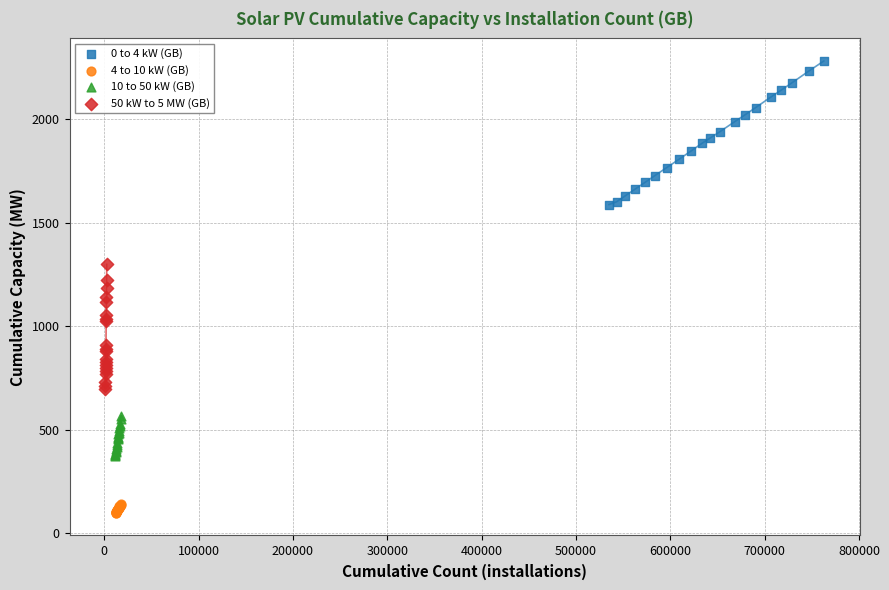

Which series contains the lowest Y value?

4 to 10 kW (GB)